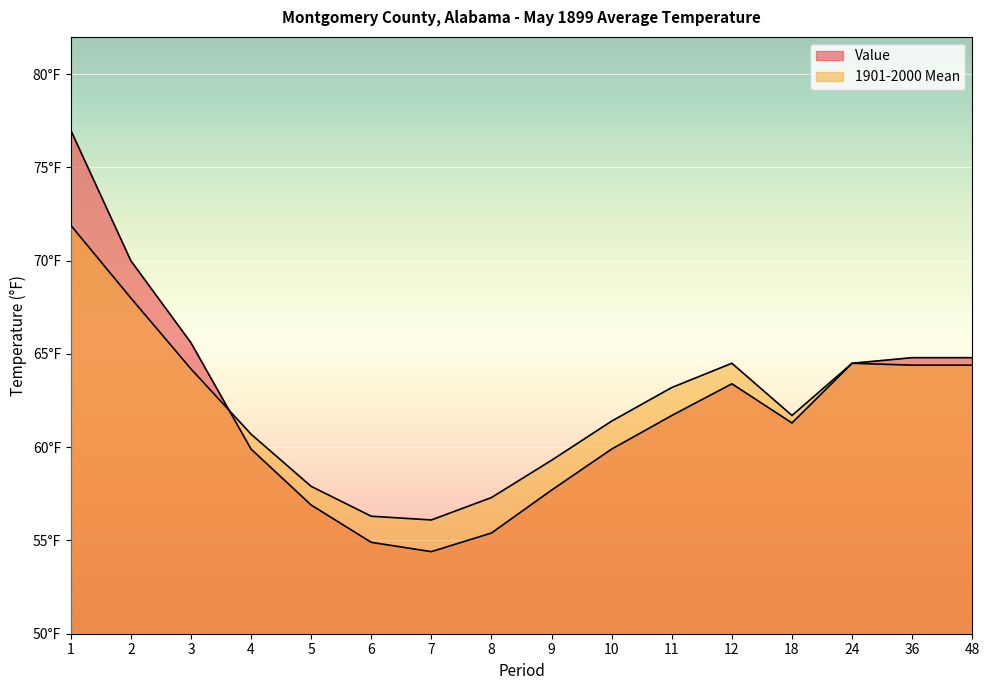

What is the minimum value for 1901-2000 Mean?

56.1